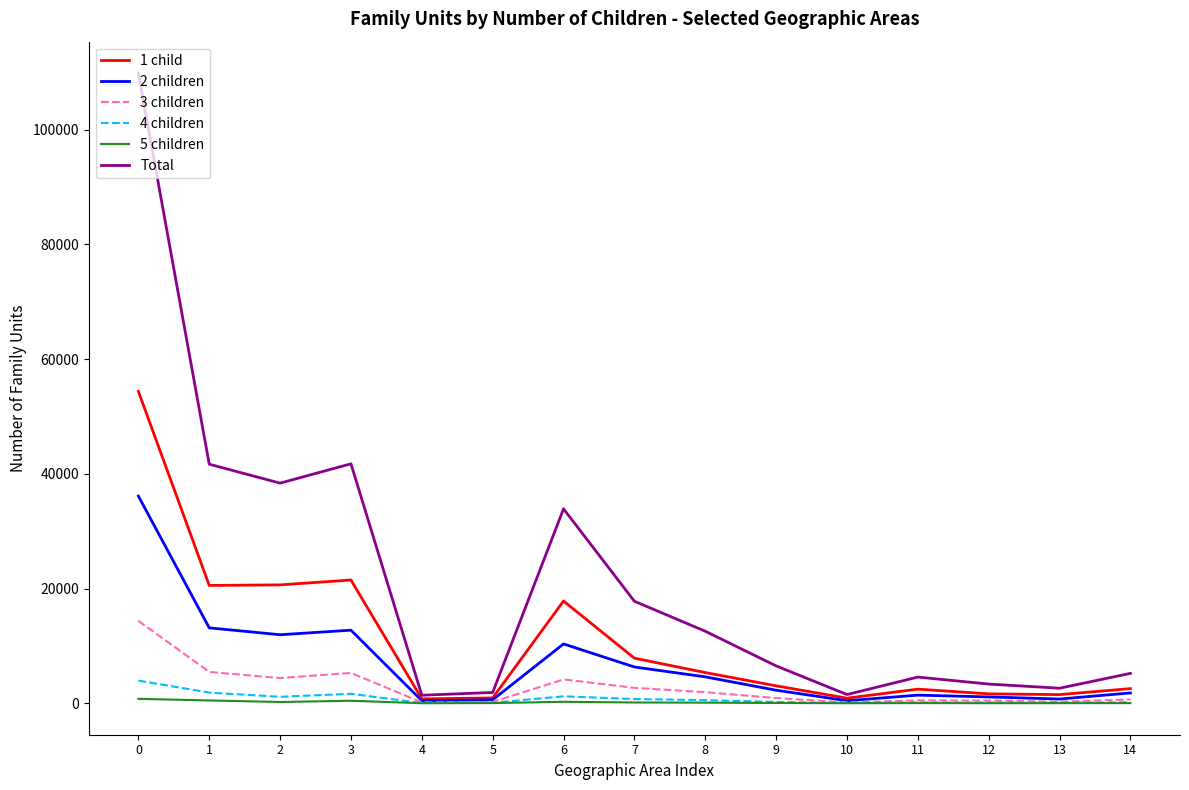

At 0, list the series in order from smallest to largest.

5 children, 4 children, 3 children, 2 children, 1 child, Total